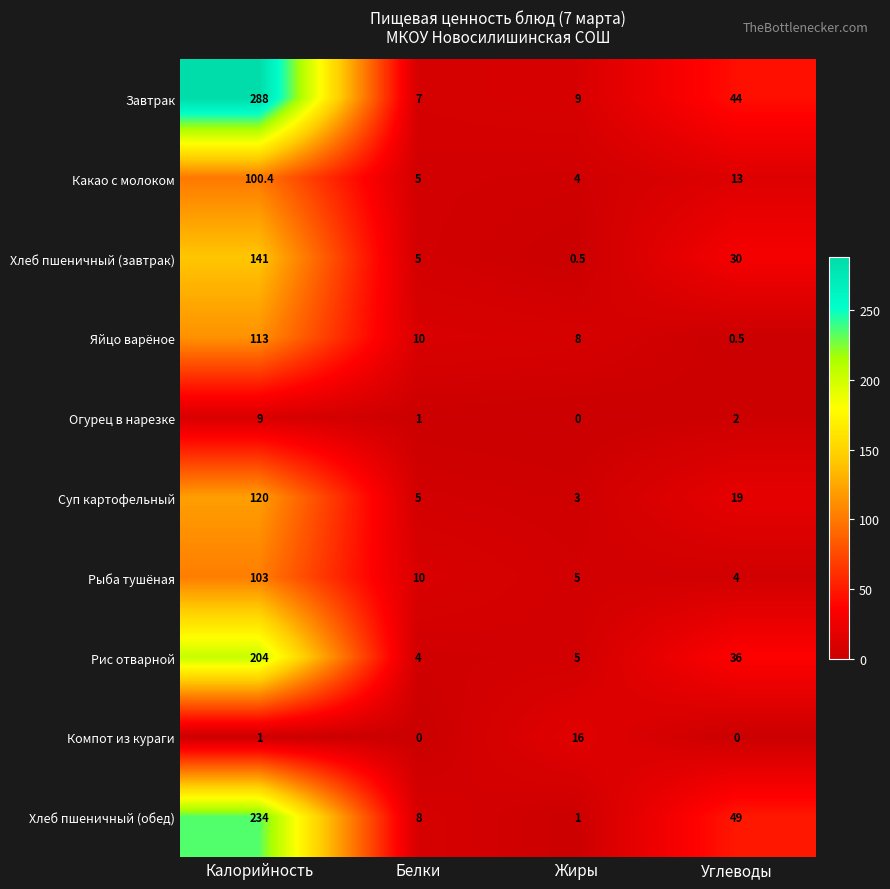

What is the sum of all Суп картофельный values?

147.0